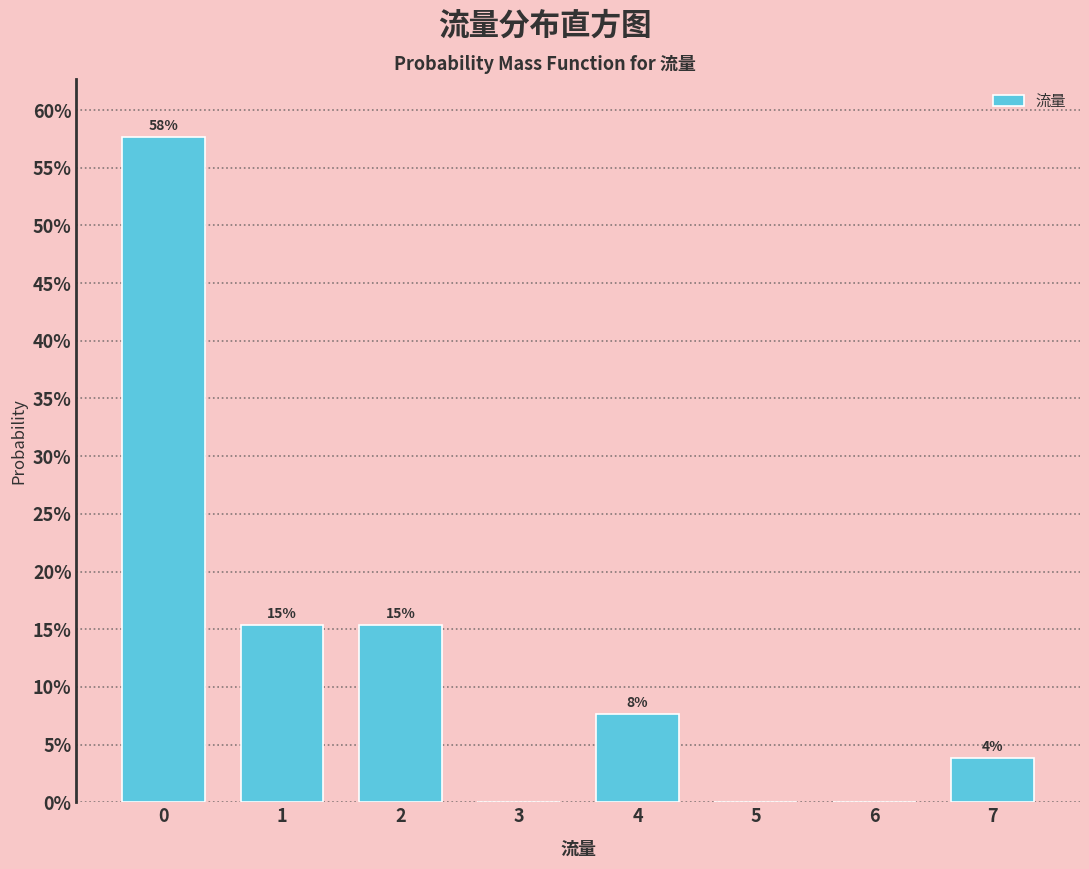

Are the bars horizontal?

No